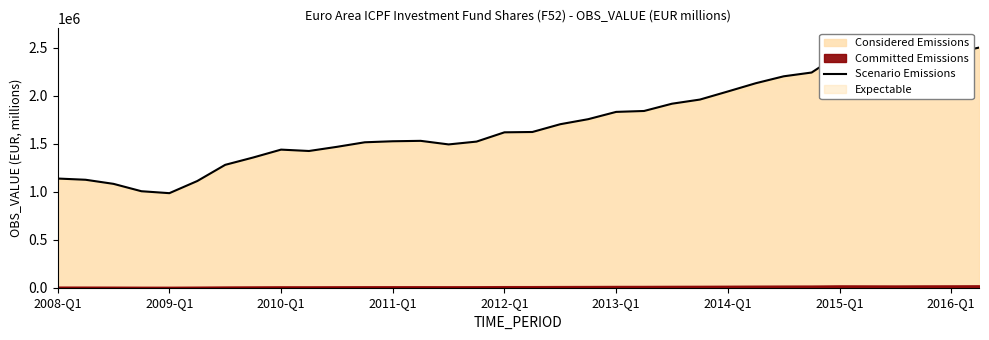

How many points are lower than both their immediate neighbors (excluding endpoints)?

4